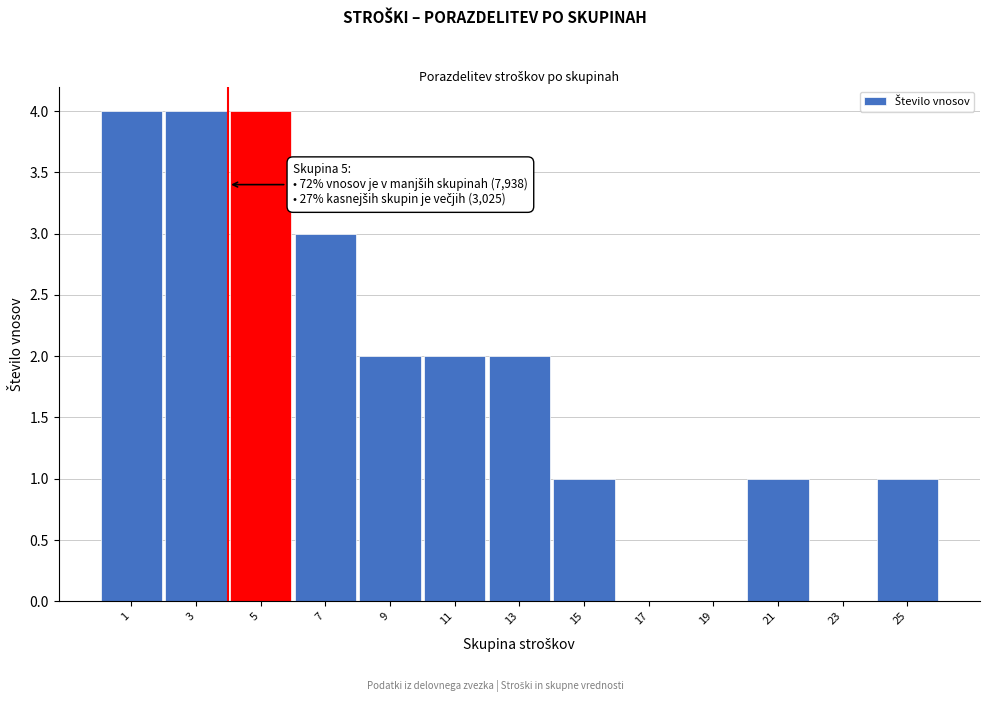

Reading right to left, transcribe all the data shown in this chart.

25=1	23=0	21=1	19=0	17=0	15=1	13=2	11=2	9=2	7=3	5=4	3=4	1=4